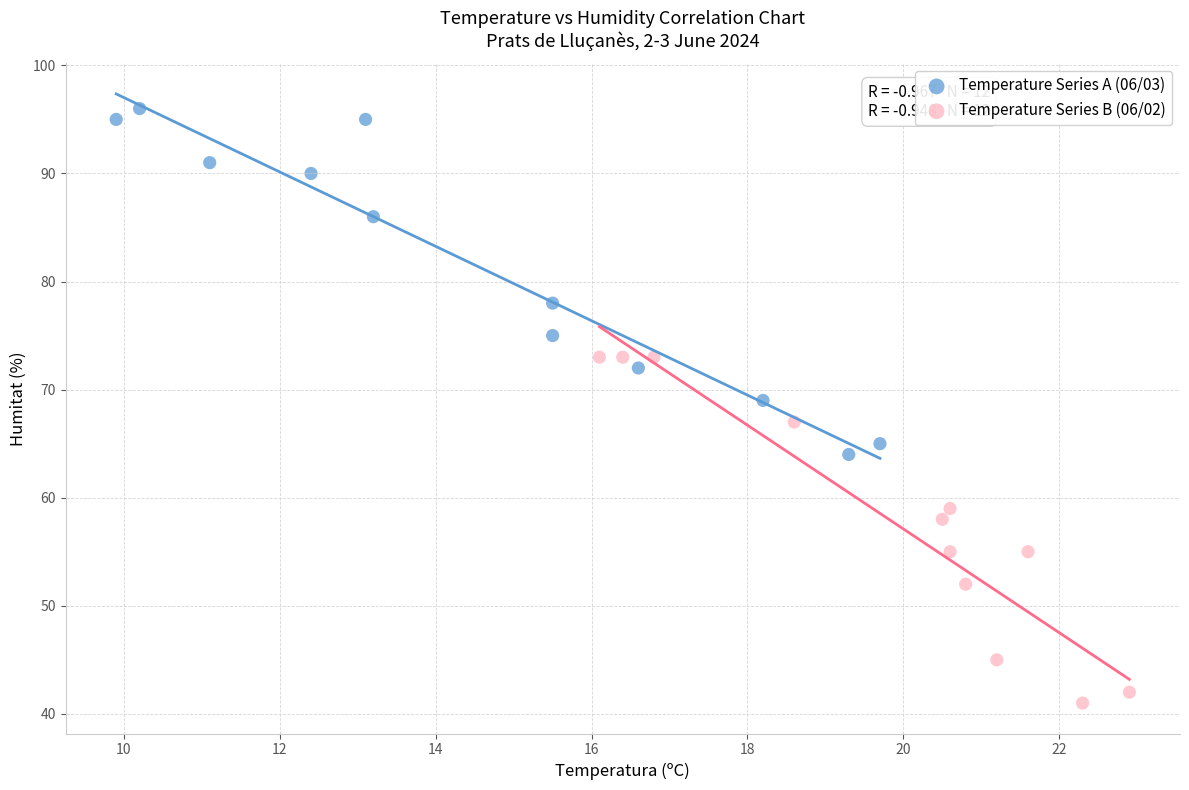

Which series contains the lowest Y value?

Temperature Series B (06/02)